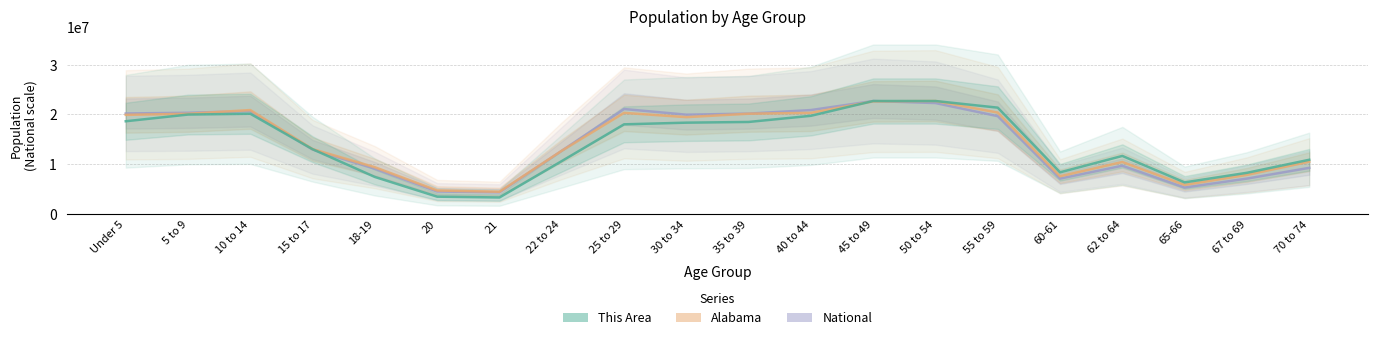

What is the highest value of the Alabama (scaled) series?

22708591.0